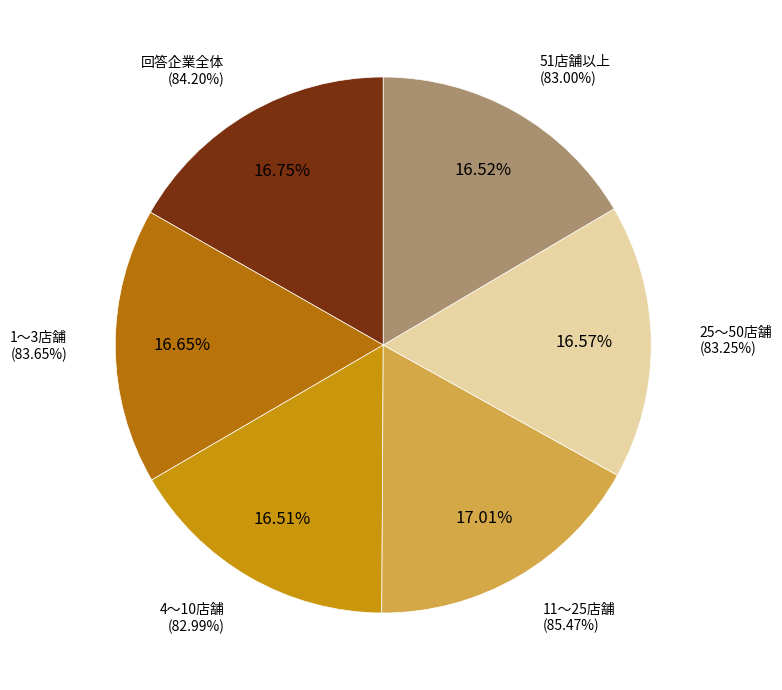

Combined, do 1〜3店舗 and 11〜25店舗 account for over 50%?

No